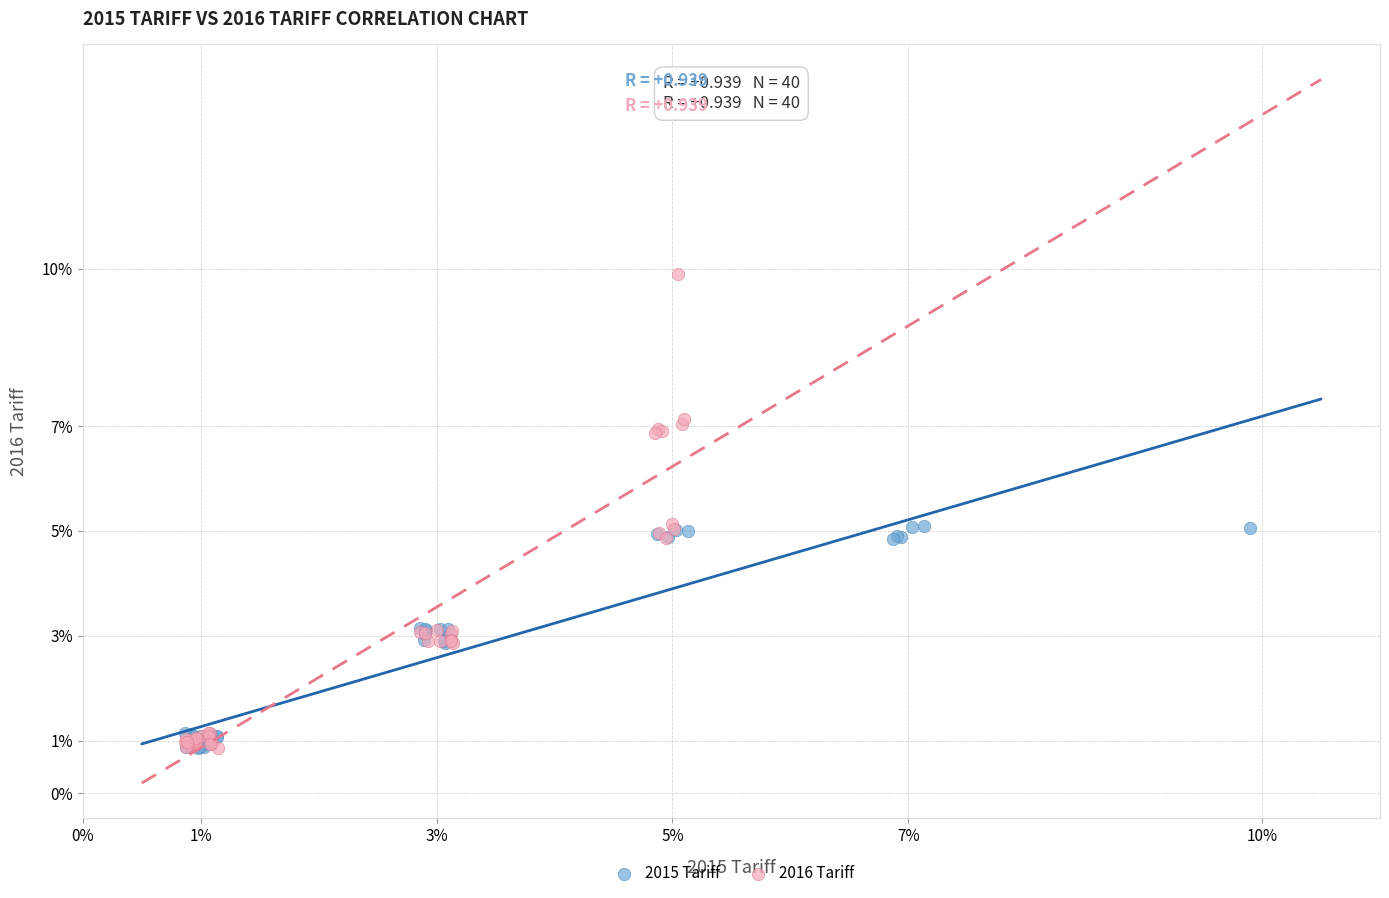

Which series contains the highest Y value?

2016 Tariff